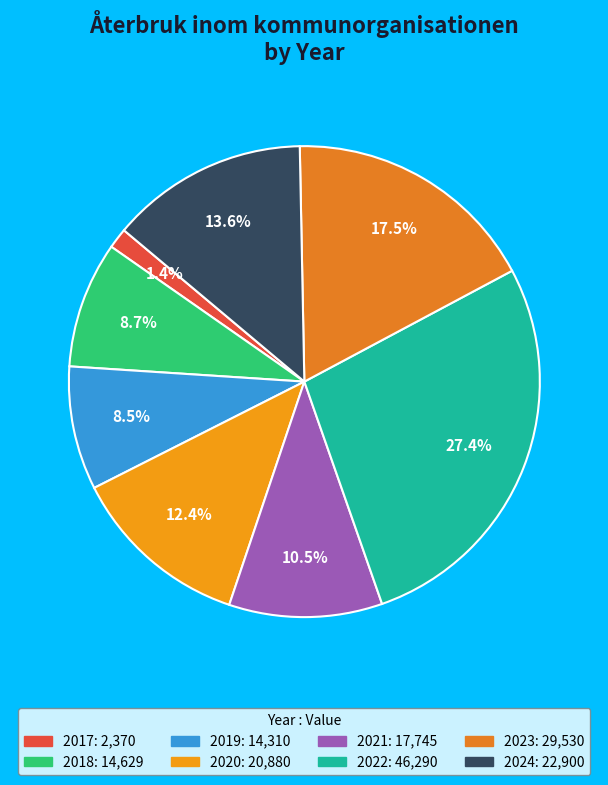

Which category has the smallest portion of the pie?

2017